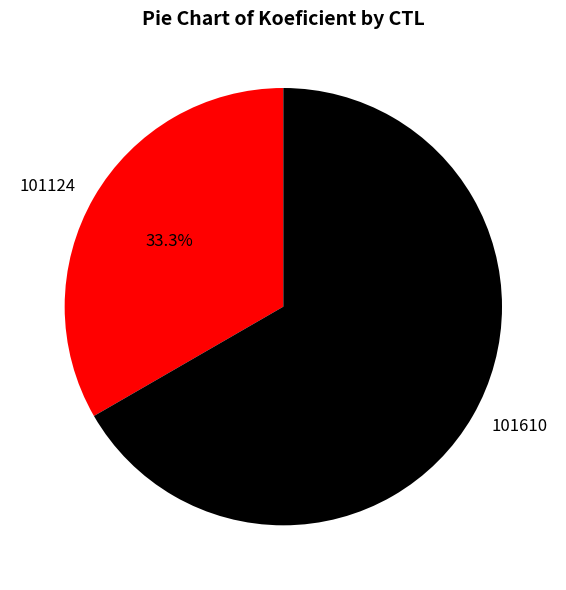

What is the smallest slice in the pie chart?

101124